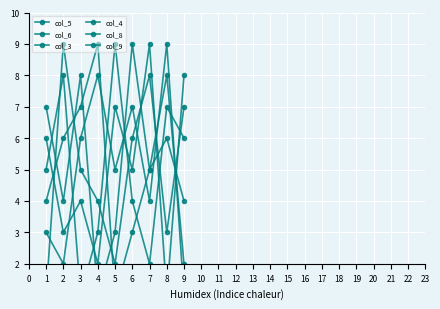

Count the col_3 values in the range 3 to 7.

5